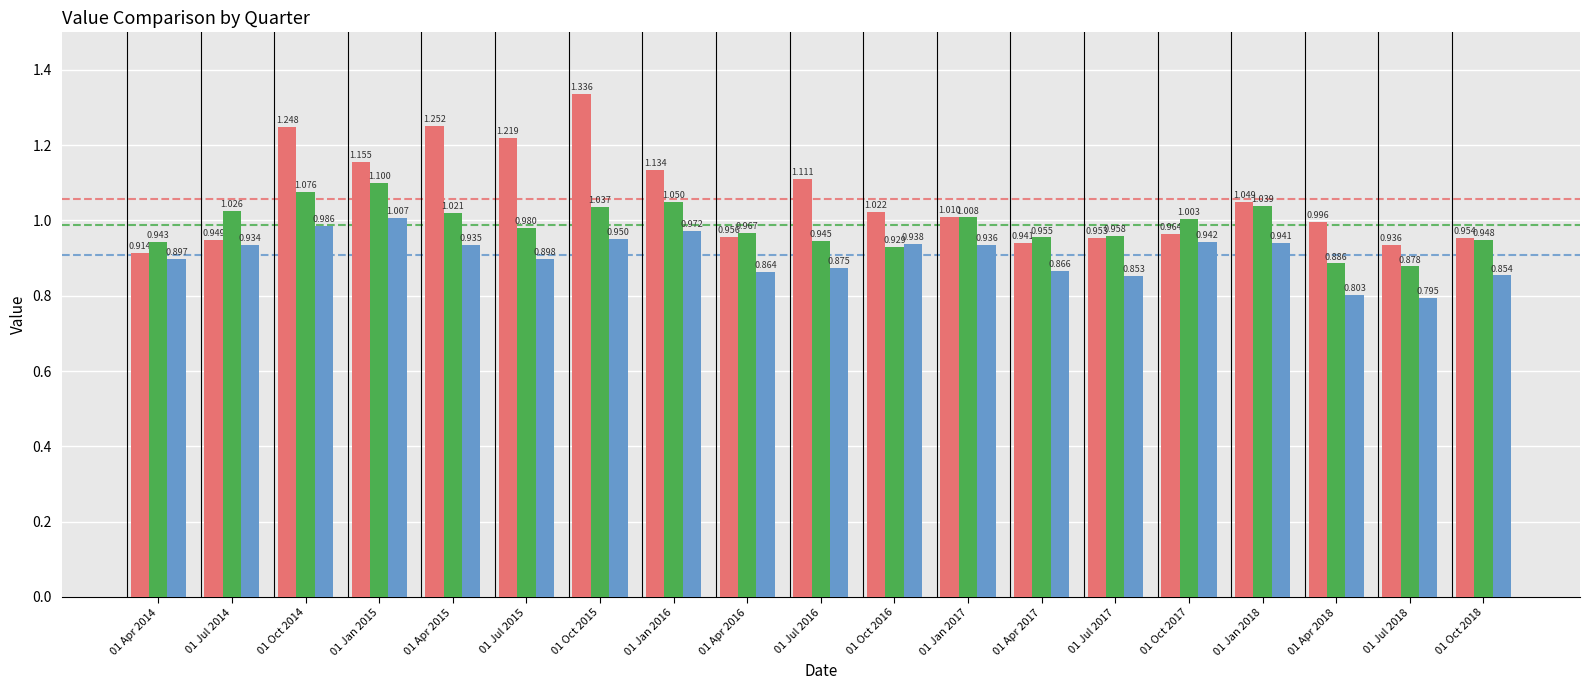

At 01 Oct 2018, list the series in order from smallest to largest.

NationalValue, BoardValue, HospitalValue